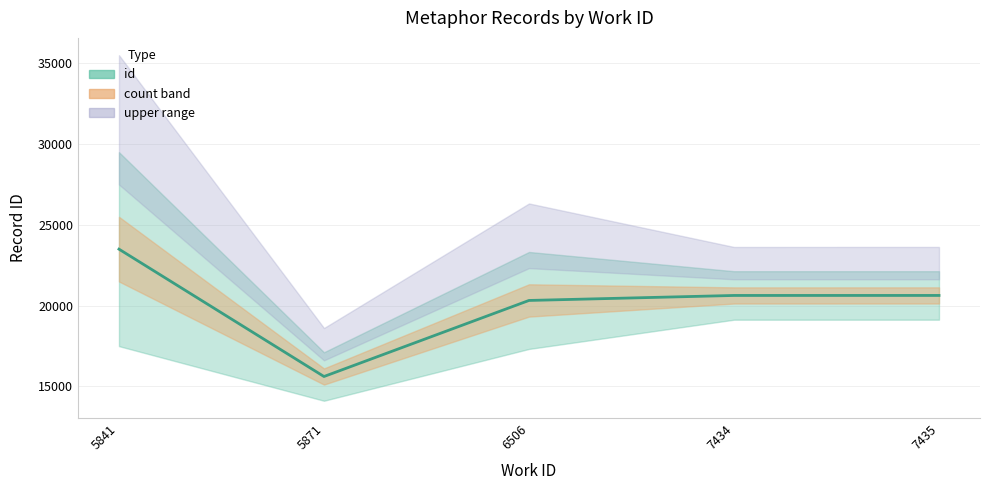

At which label is the value closest to 19550?

6506